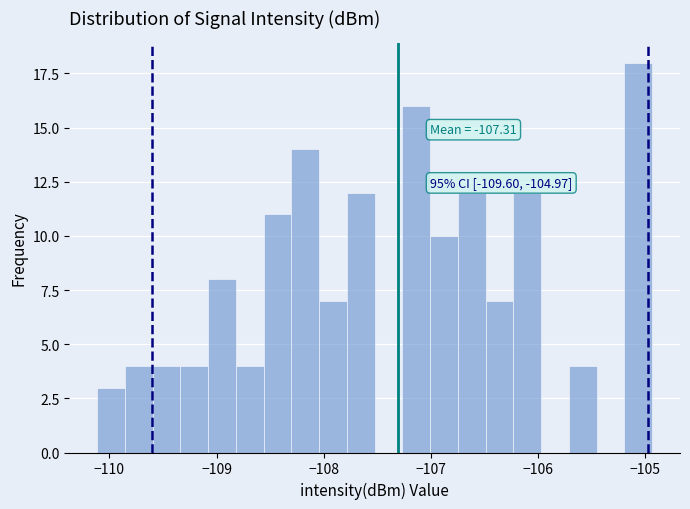

Read against the x-axis, roughly where is the centre of the tallest bar?

-105.1